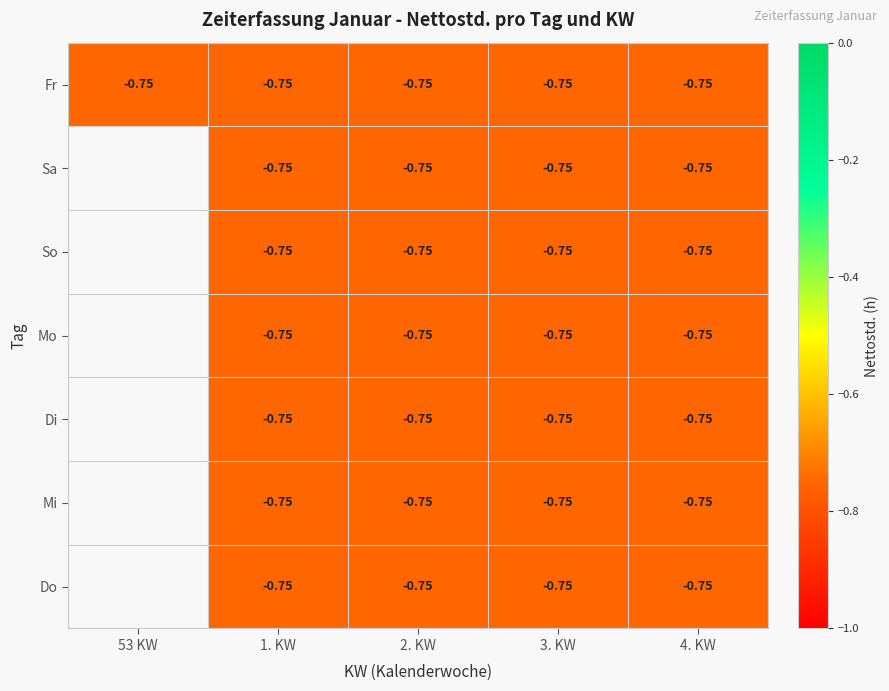

Reading left to right, list all the values displayed in this chart.

Fr: -0.8	-0.8	-0.8	-0.8	-0.8
Sa: 0.0	-0.8	-0.8	-0.8	-0.8
So: 0.0	-0.8	-0.8	-0.8	-0.8
Mo: 0.0	-0.8	-0.8	-0.8	-0.8
Di: 0.0	-0.8	-0.8	-0.8	-0.8
Mi: 0.0	-0.8	-0.8	-0.8	-0.8
Do: 0.0	-0.8	-0.8	-0.8	-0.8